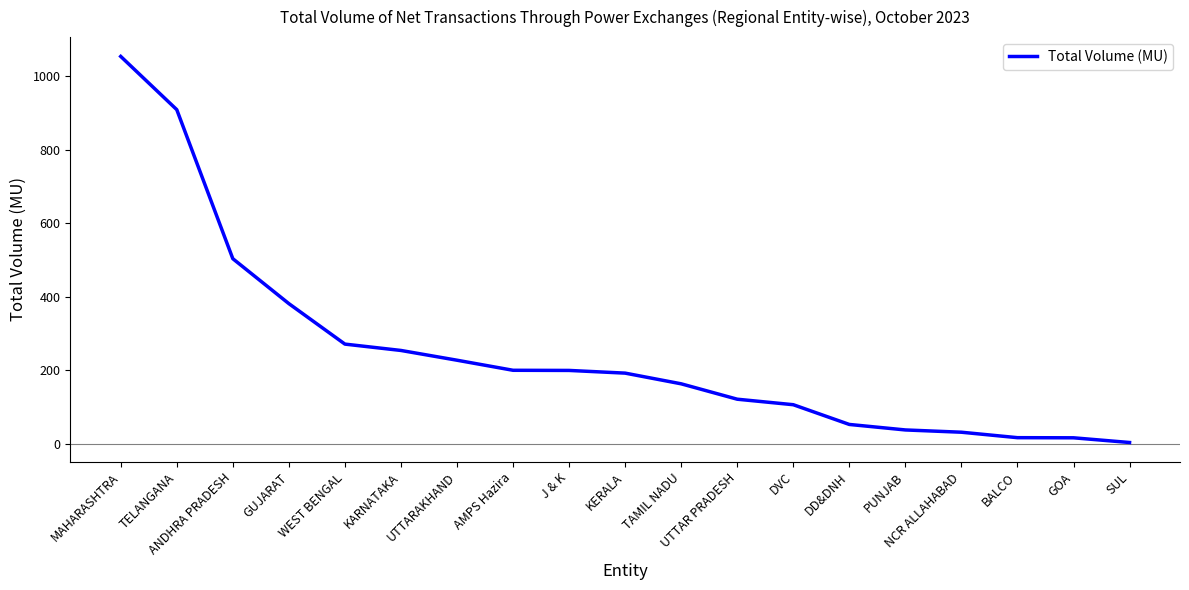

What is the sum of all values?

4736.4